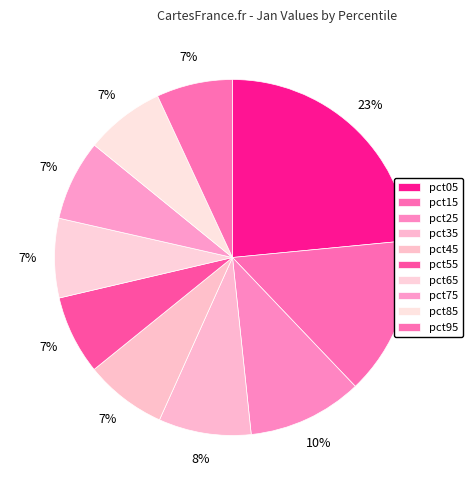

To the nearest percent, what is the average slice percentage?

10%